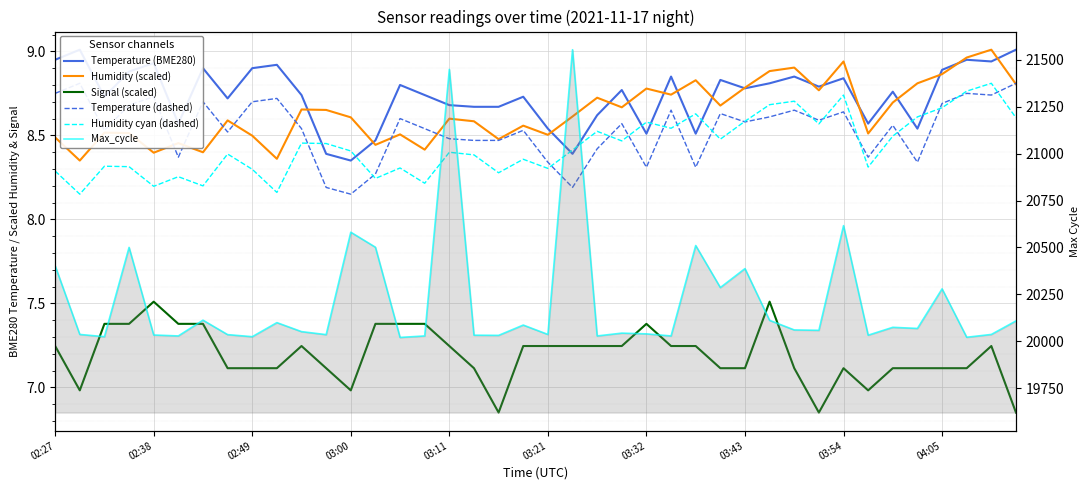

What is the difference between the Signal (scaled) values at 04:05 and 03:32?

0.3